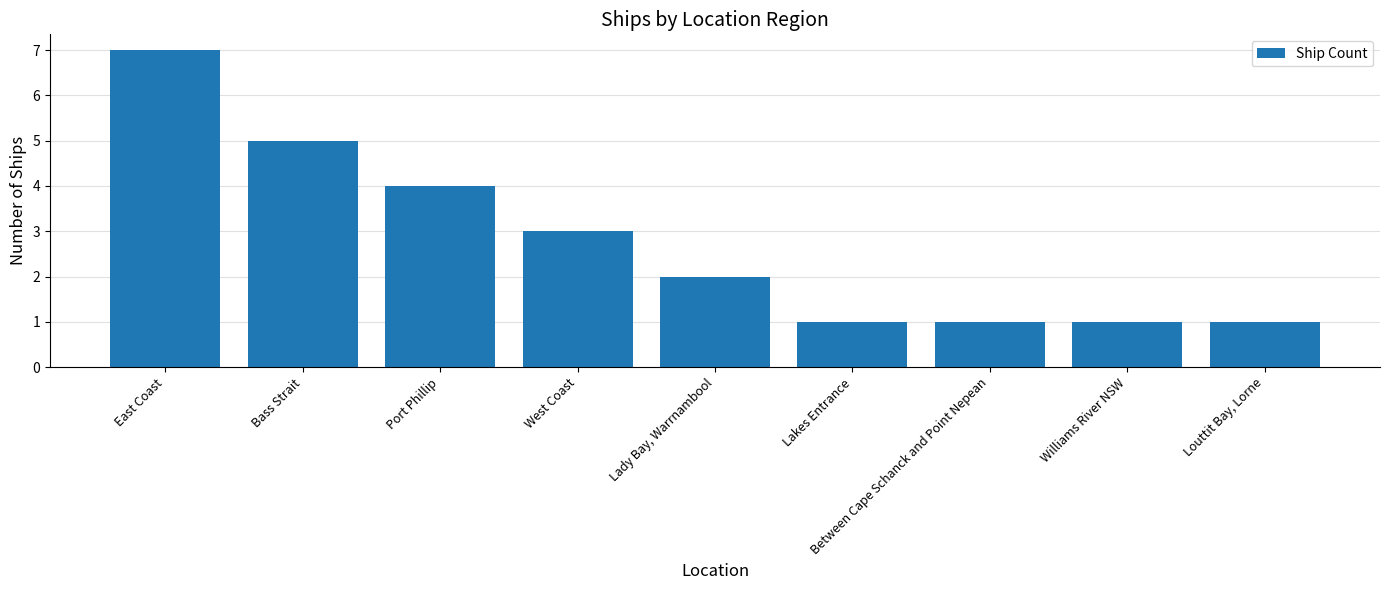

Approximately how many times larger is the value at Lady Bay, Warrnambool compared to Louttit Bay, Lorne?

2.0